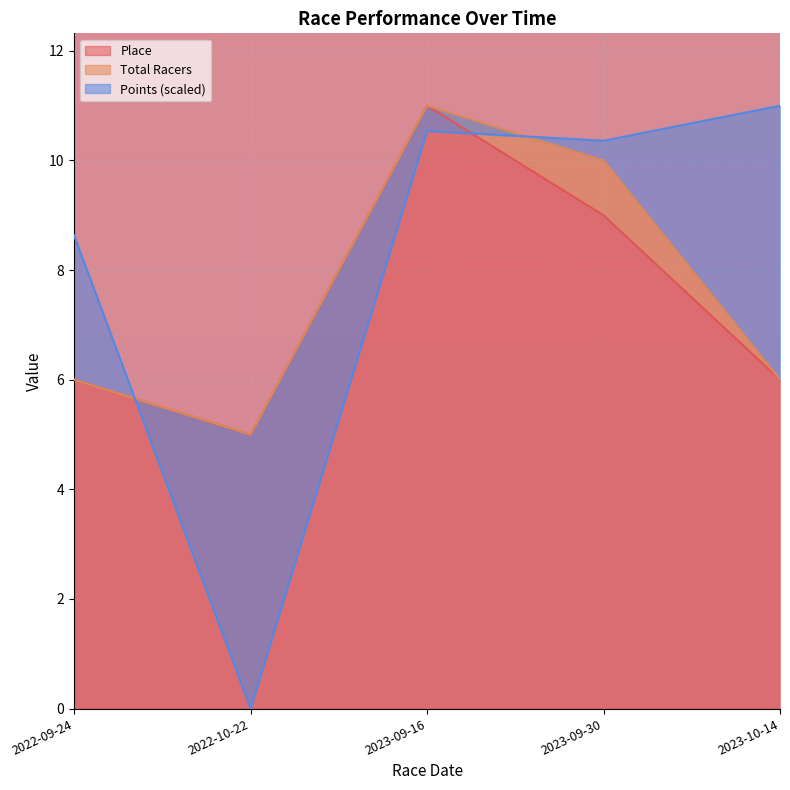

How many distinct data groups are displayed?

3